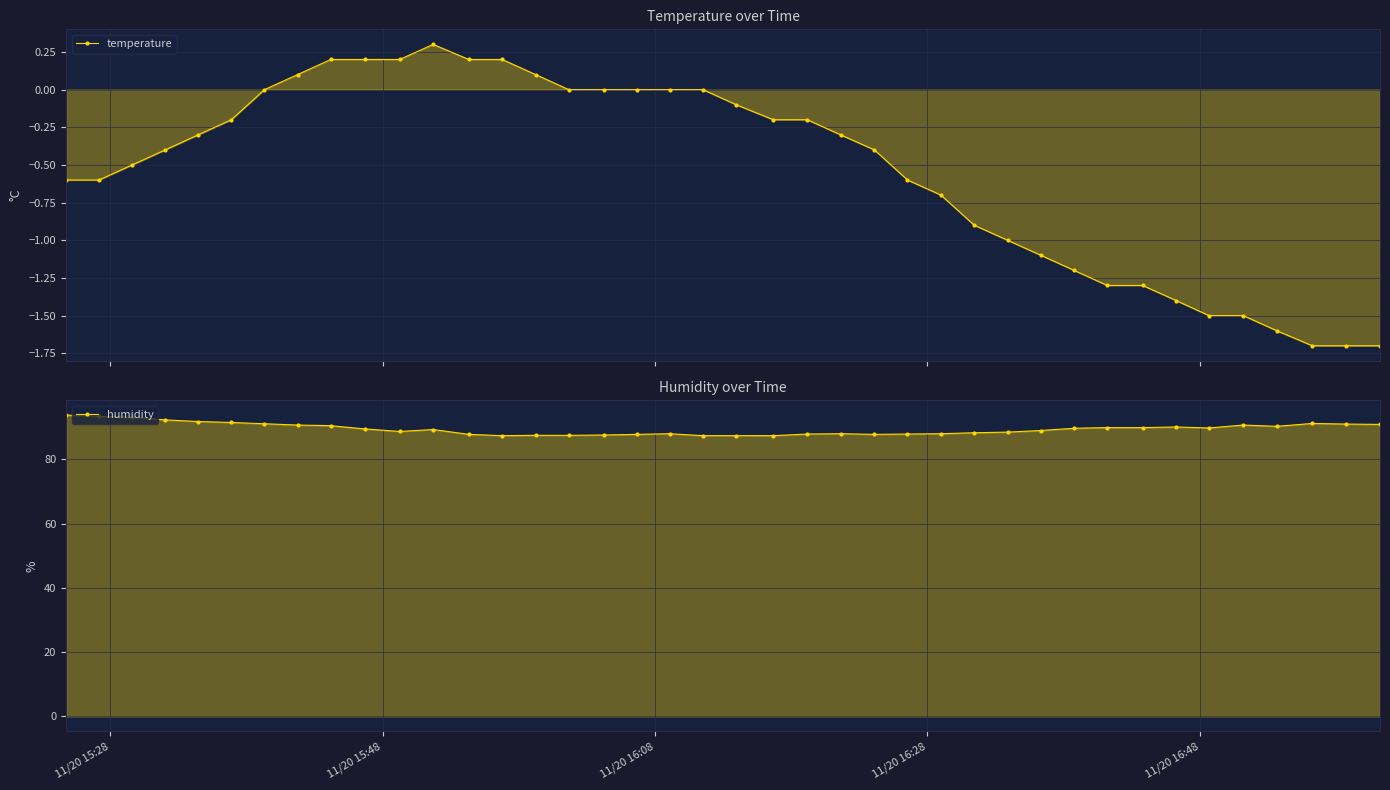

What is the sum of all temperature values?

-21.5